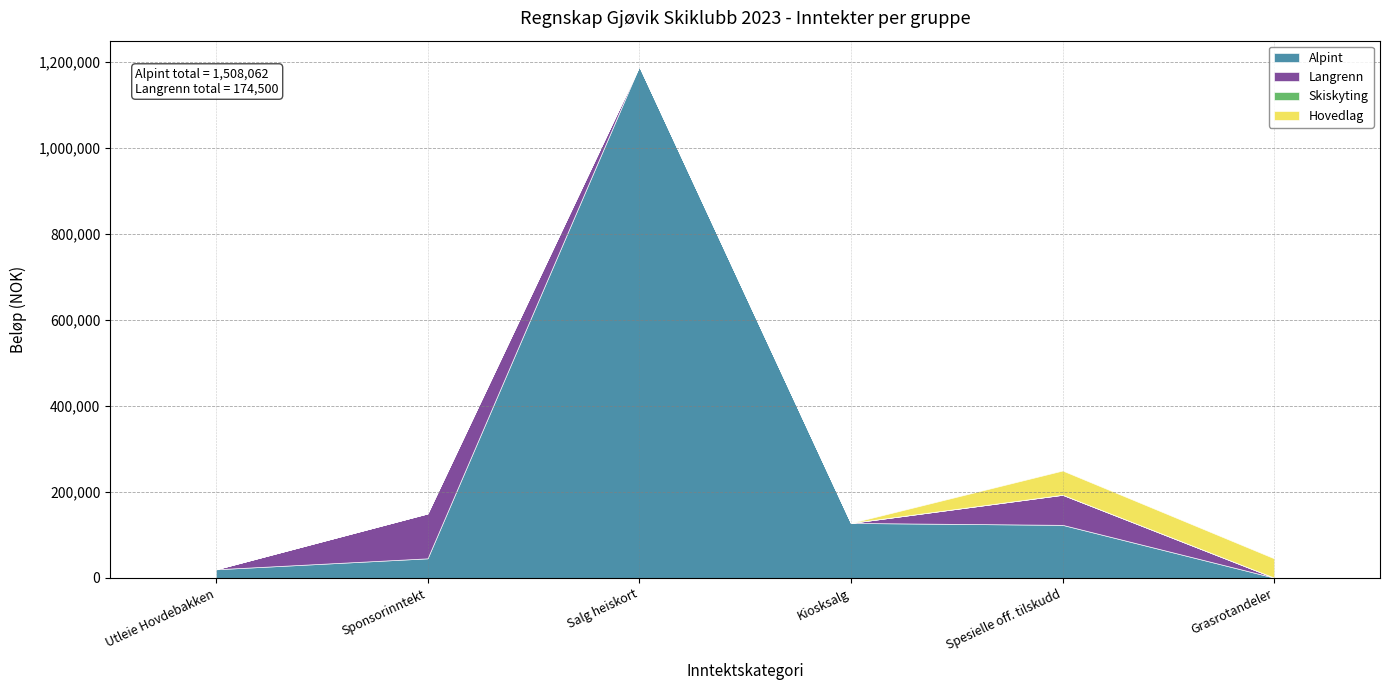

What is the sum of all Langrenn values?

174500.0